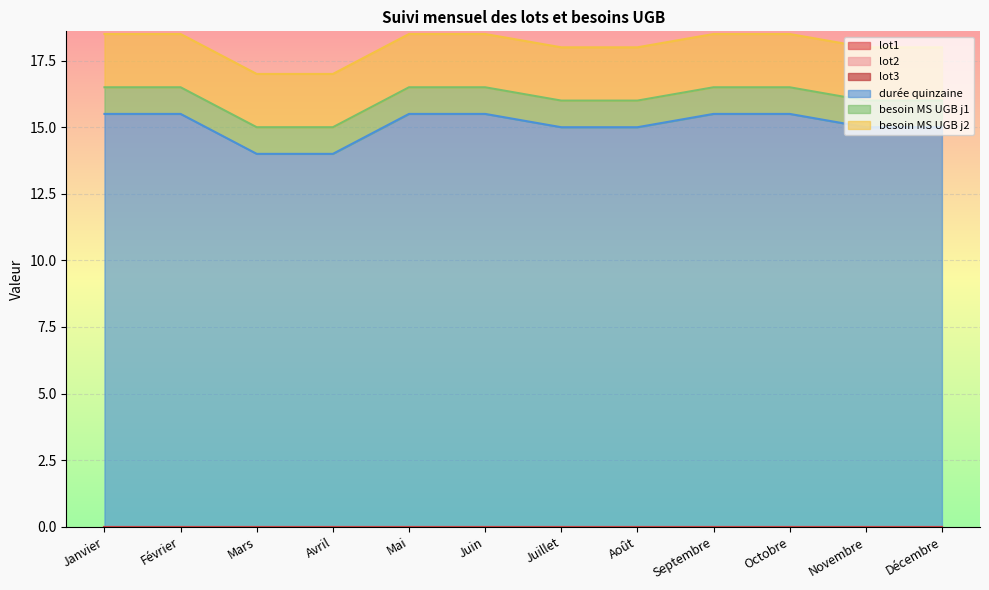

At which label is lot1 closest to 0?

Janvier